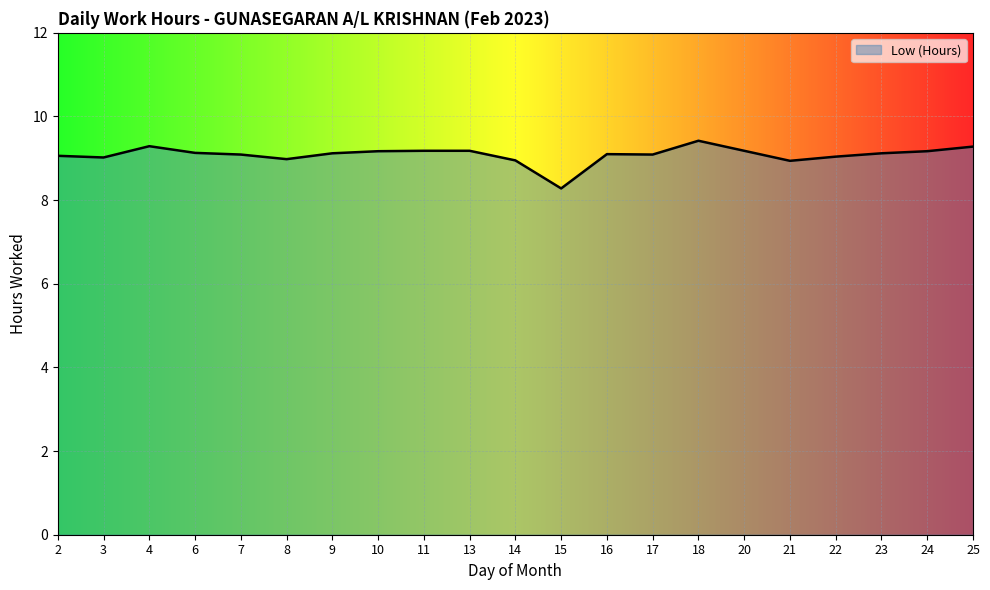

What is the difference between the maximum and minimum values?

1.1